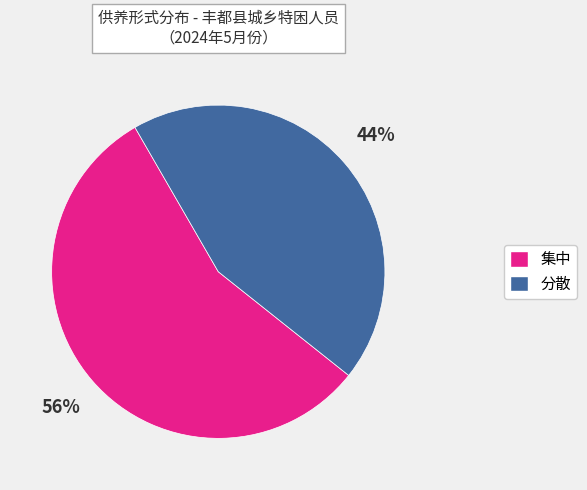

Does 集中 account for over 50% of the chart?

Yes